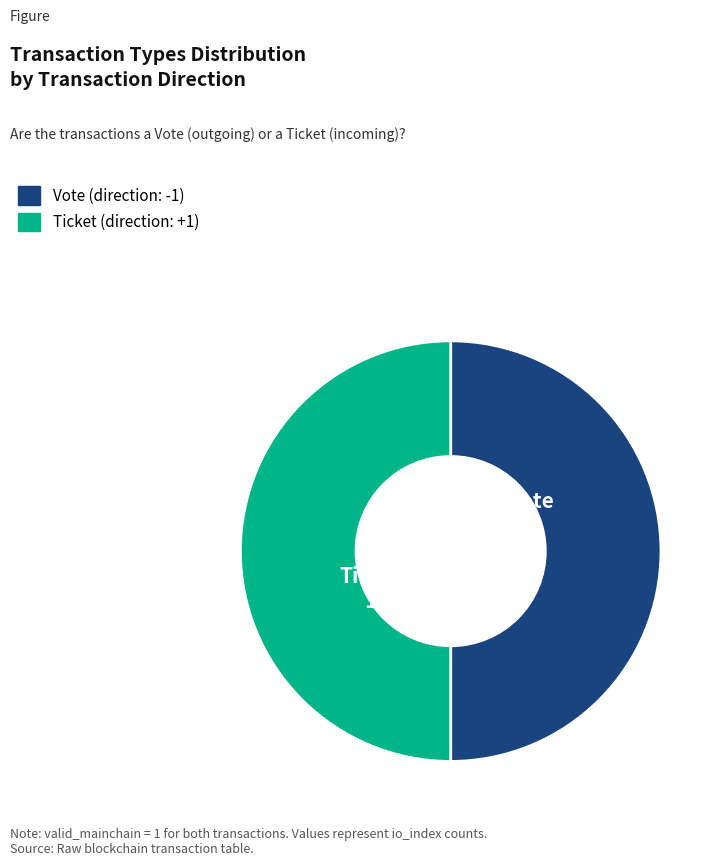

What is the ratio of the value at Ticket to the value at Vote?

1.0